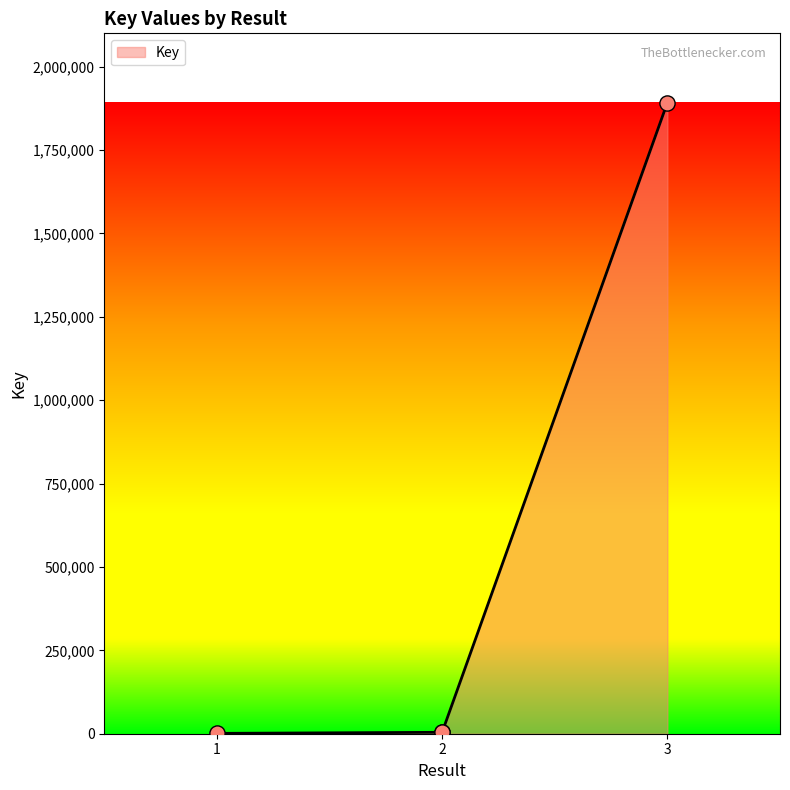

What is the change in value from 1 to 2?

+3229